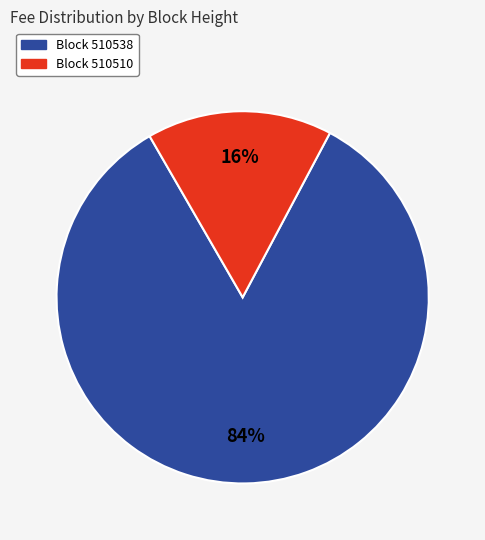

To the nearest percent, what is the average slice percentage?

50%